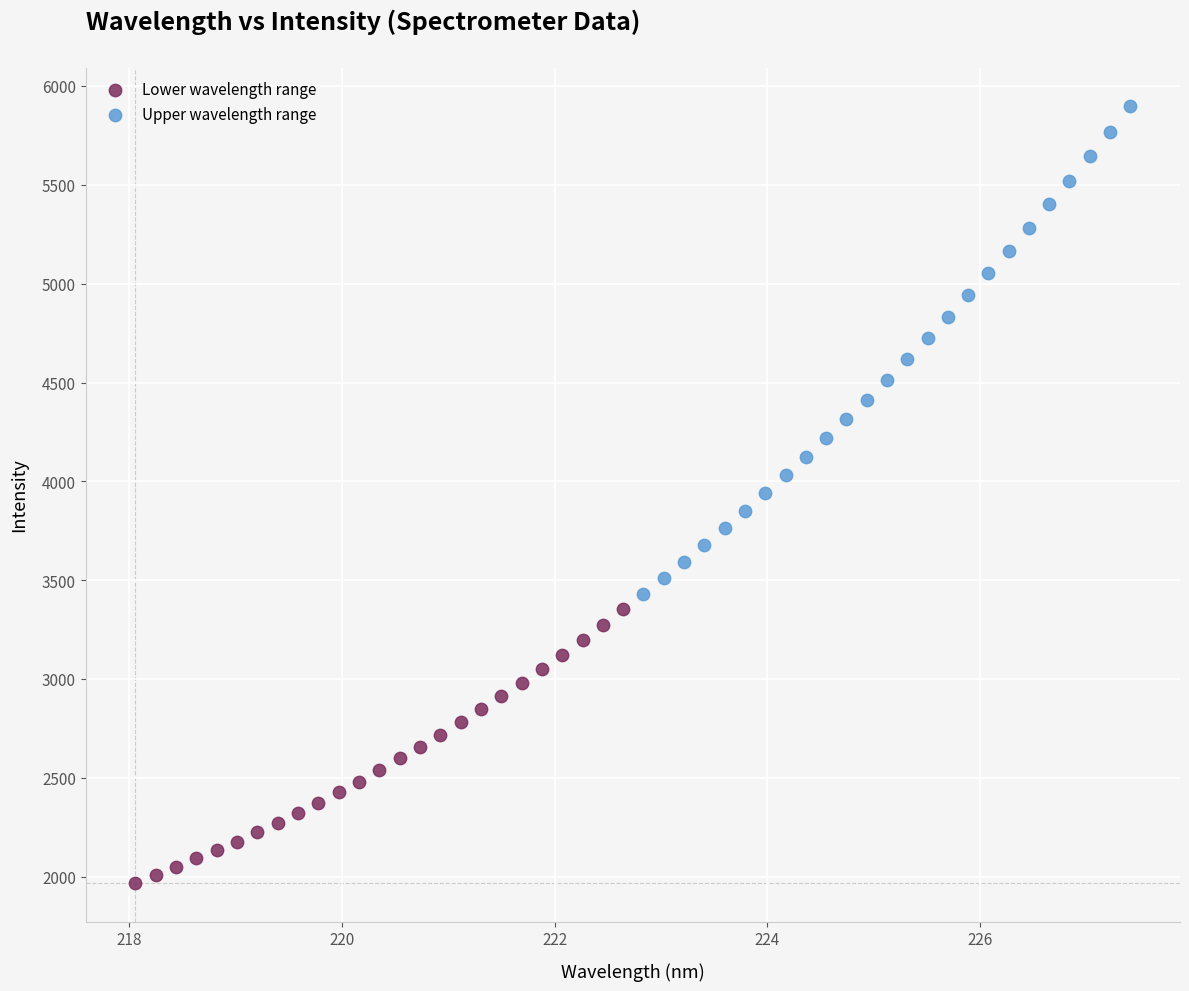

Which series contains the highest Y value?

Upper wavelength range